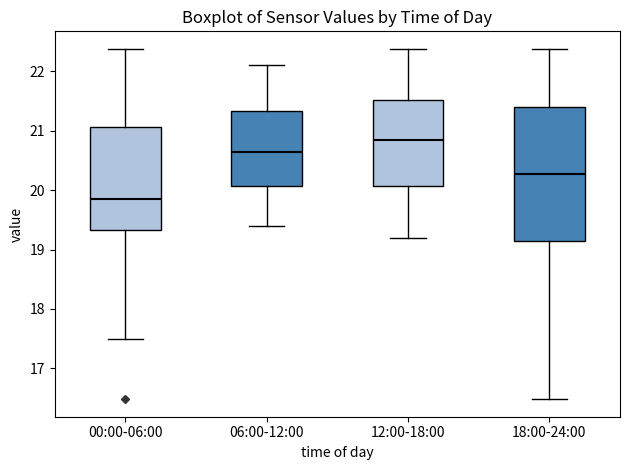

Reading left to right, transcribe this box plot: for each box, give where its median line is, the range the box spans, and where its two whiskers end, as read against the y-axis. The values are not printed on the chart, so give them approximately, as read against the axis.

00:00-06:00: median 19.8, box 19.3 to 21.1, whiskers 17.5 to 22.4
06:00-12:00: median 20.7, box 20.1 to 21.3, whiskers 19.4 to 22.1
12:00-18:00: median 20.9, box 20.1 to 21.5, whiskers 19.2 to 22.4
18:00-24:00: median 20.3, box 19.1 to 21.4, whiskers 16.5 to 22.4